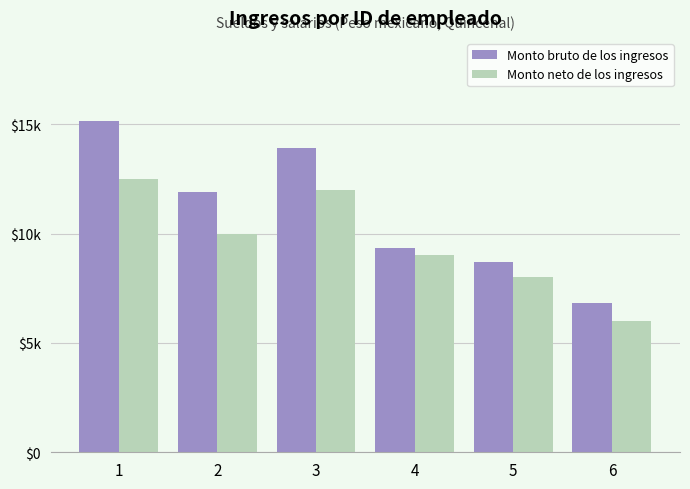

Does the chart contain any negative values?

No